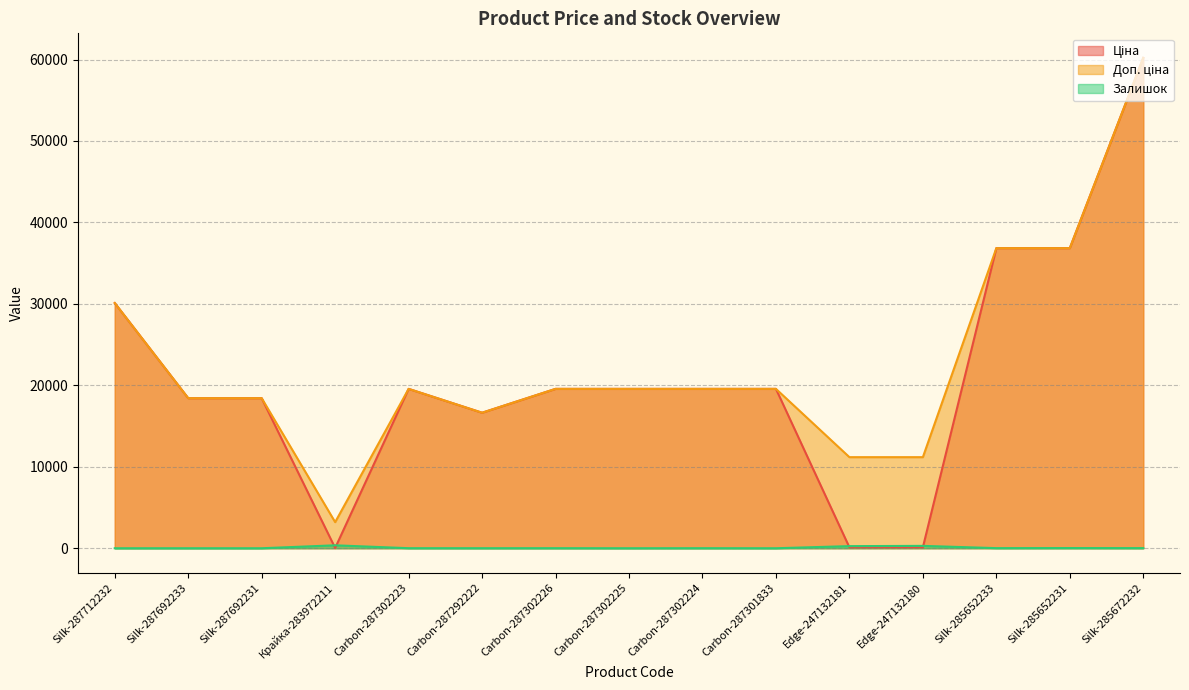

How many categories are shown in the chart?

15